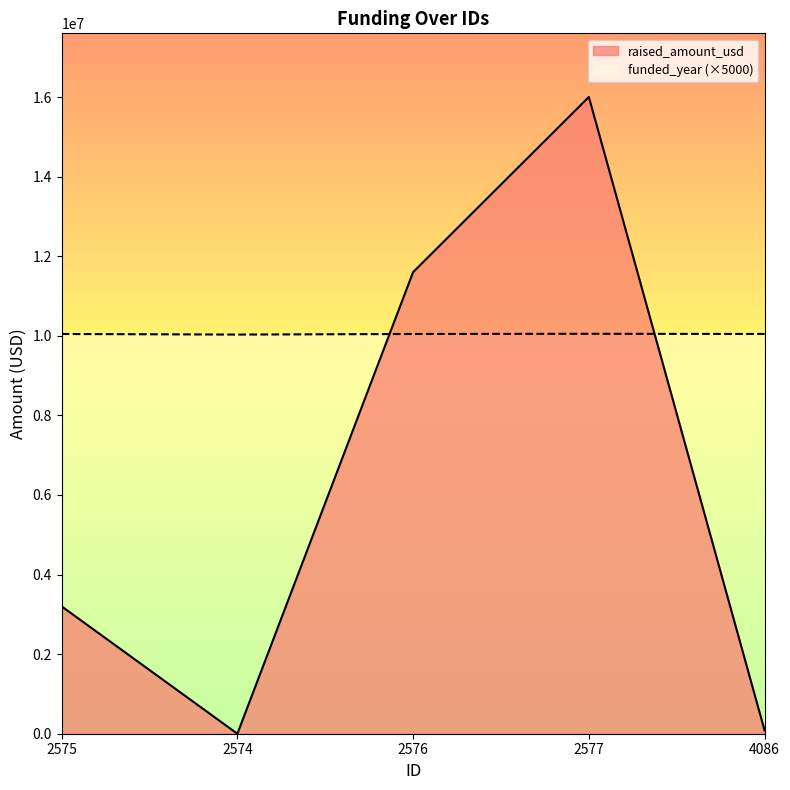

What is the sum of all funded_year values?

50215000